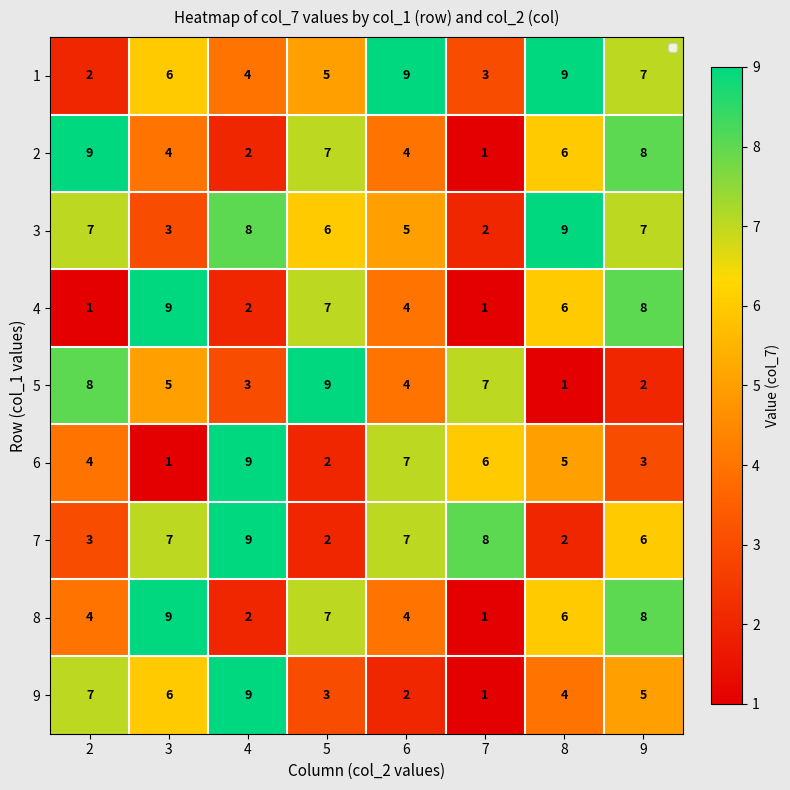

List the labels in order of 9 value, smallest first.

7, 6, 5, 8, 9, 3, 2, 4